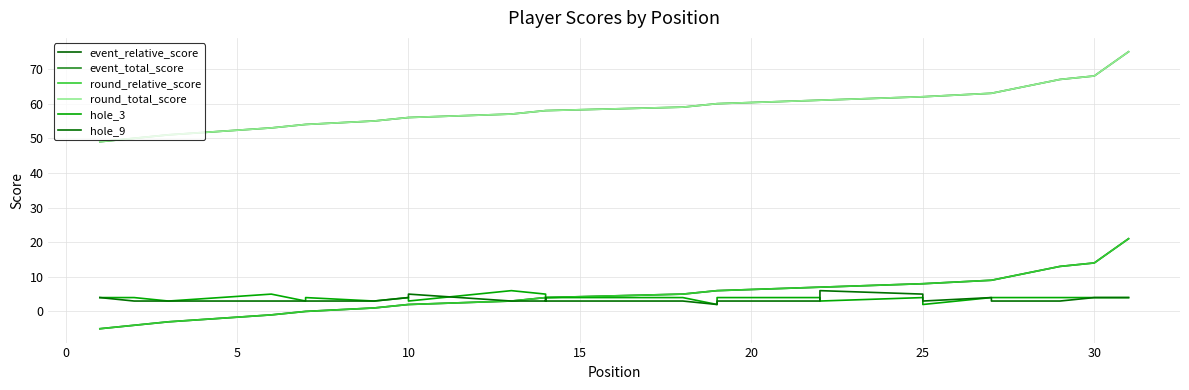

What is the value of the hole_3 point at the 8th from the left?

4